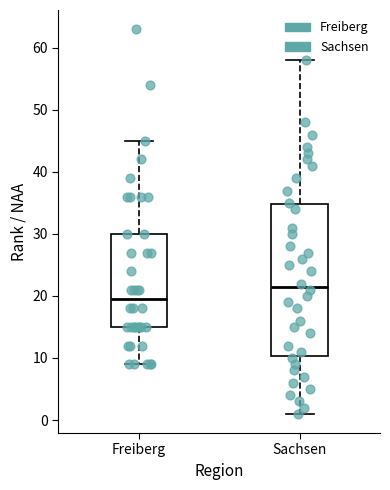

Reading left to right, read every box against the y-axis: the position of its median line, the range the box covers, and the ends of its whiskers. The values are not printed on the chart, so give them approximately, as read against the axis.

Freiberg: median 20, box 15 to 30, whiskers 9 to 45
Sachsen: median 22, box 10 to 35, whiskers 1 to 58